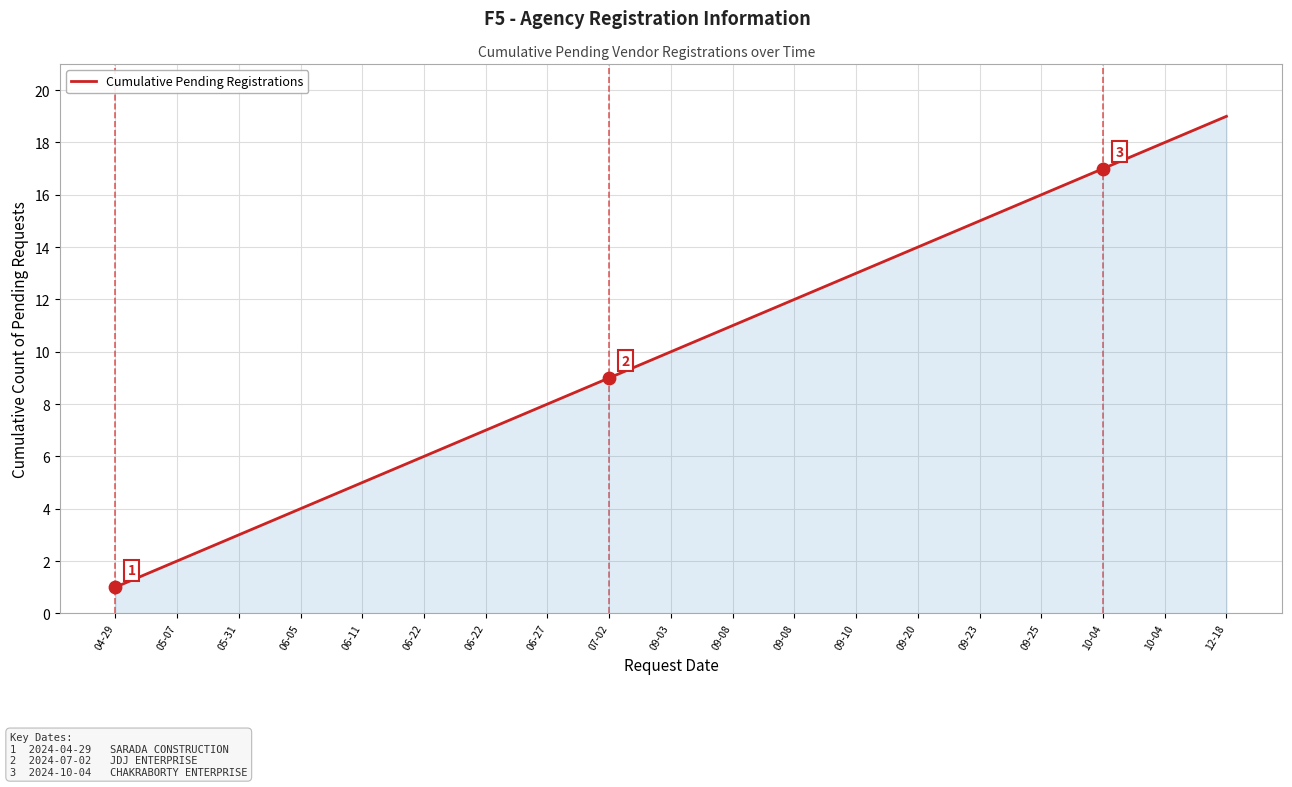

What is the change in value from 06-22 to 06-22?

+1